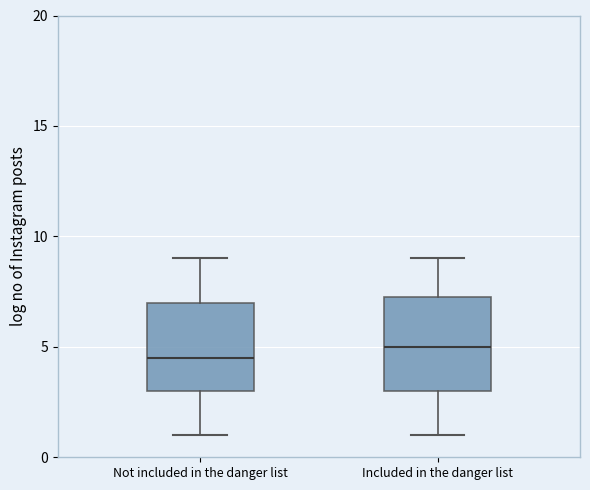

Reading left to right, read every box against the y-axis: the position of its median line, the range the box covers, and the ends of its whiskers. The values are not printed on the chart, so give them approximately, as read against the axis.

Not included in the danger list: median 4.5, box 3.0 to 7.0, whiskers 1.0 to 9.0
Included in the danger list: median 5.0, box 3.0 to 7.5, whiskers 1.0 to 9.0